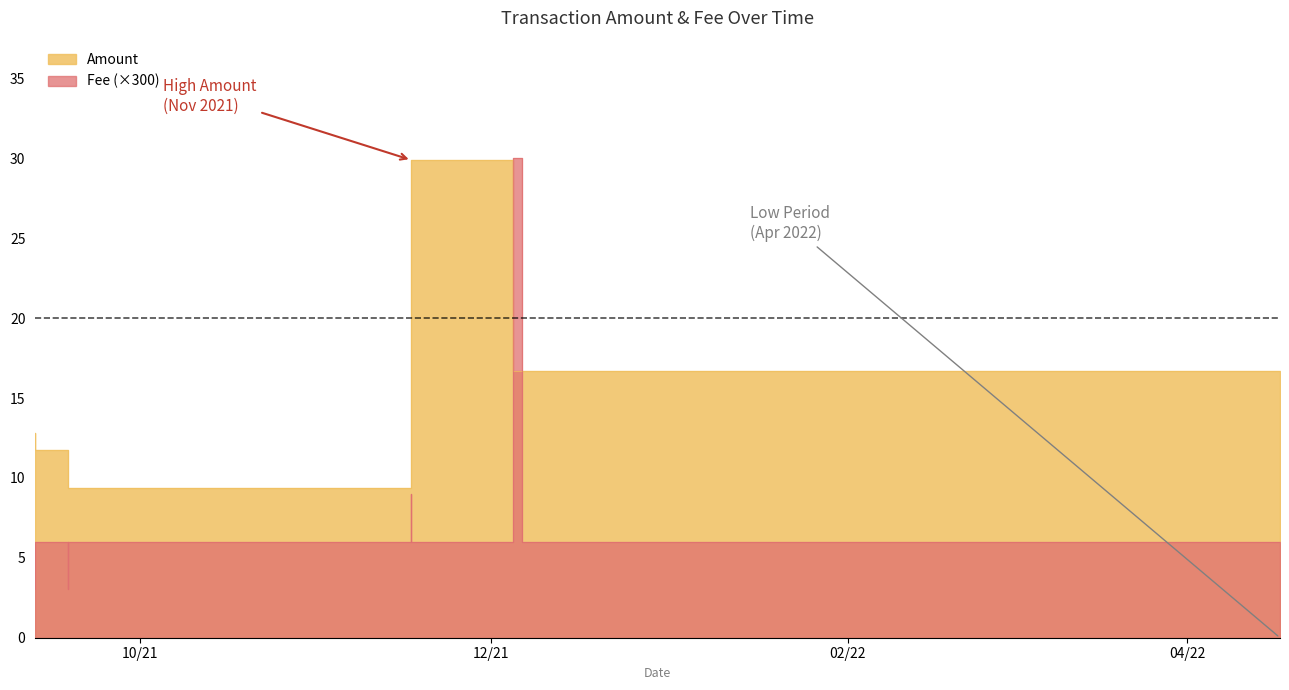

Reading right to left, transcribe all the data shown in this chart.

Amount: 0.0	16.7	16.7	29.9	29.9	9.4	9.4	11.8	12.8
Fee: 0.6	6.0	30.0	6.0	9.0	6.0	3.0	6.0	3.0